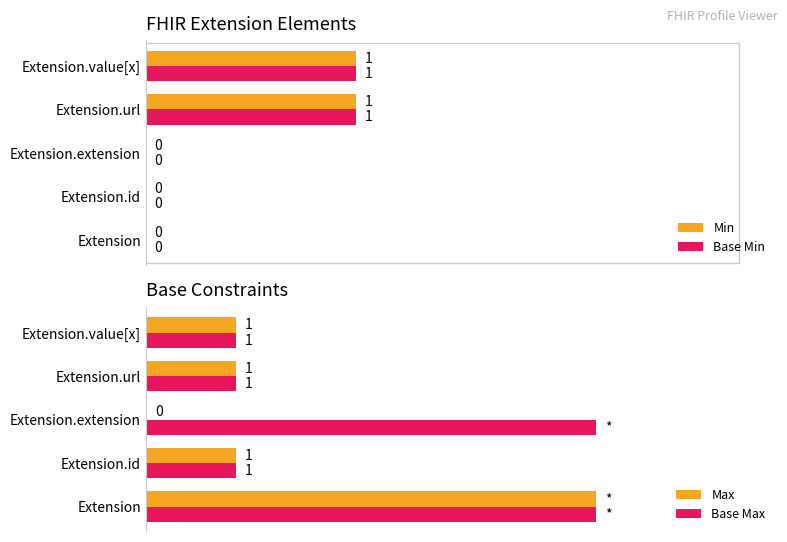

What is the difference between the second highest and minimum values in the Base Min series?

1